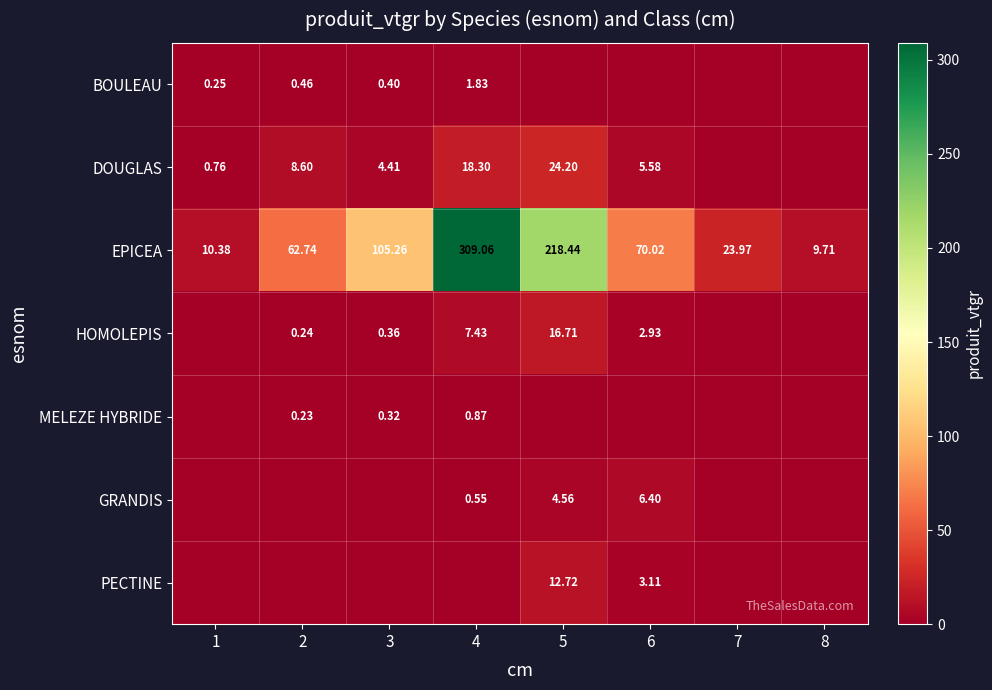

At 2, list the series in order from smallest to largest.

GRANDIS, PECTINE, MELEZE HYBRIDE, HOMOLEPIS, BOULEAU, DOUGLAS, EPICEA